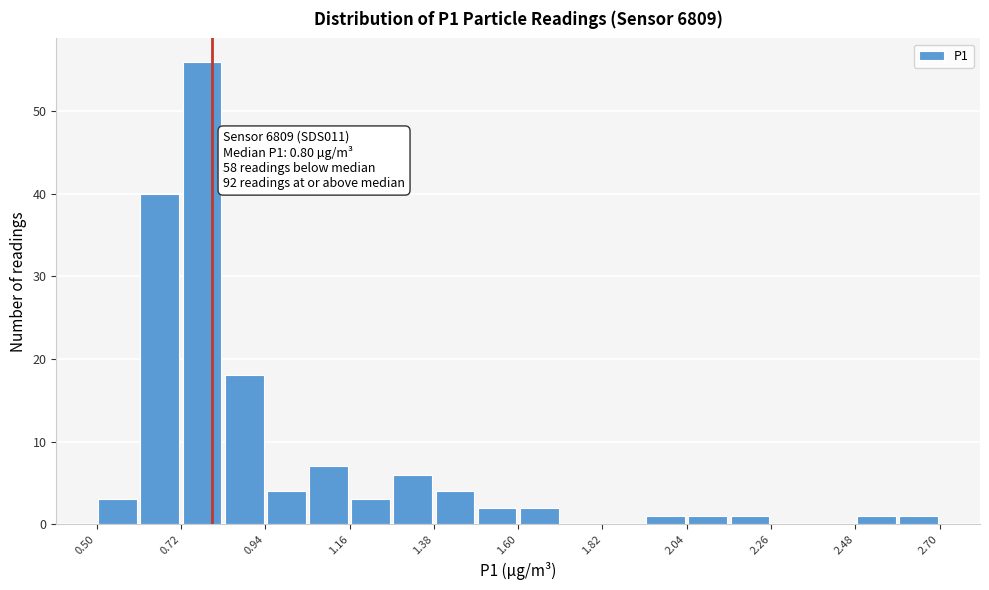

Around what value on the x-axis is the tallest bar? Give the approximate position of its centre, as read against the axis.

0.80